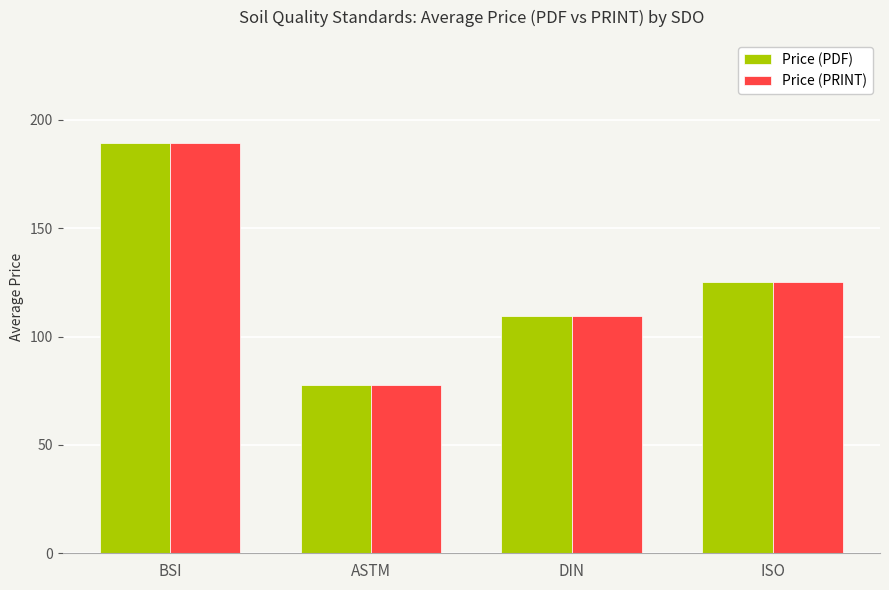

What is the average value of the Price (PRINT) series?

125.4